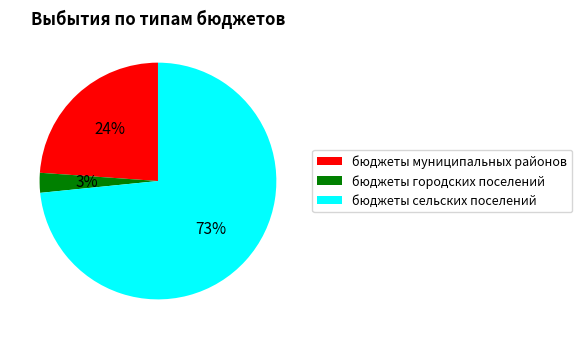

Which has a higher value, бюджеты сельских поселений or бюджеты муниципальных районов?

бюджеты сельских поселений